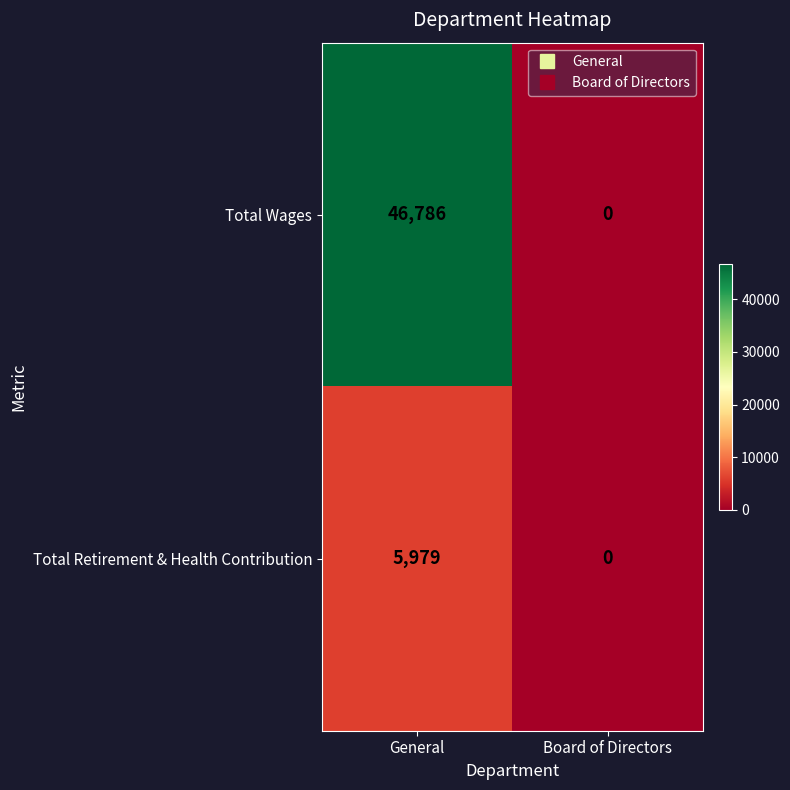

What is the difference between the Total Wages values at General and Board of Directors?

46786